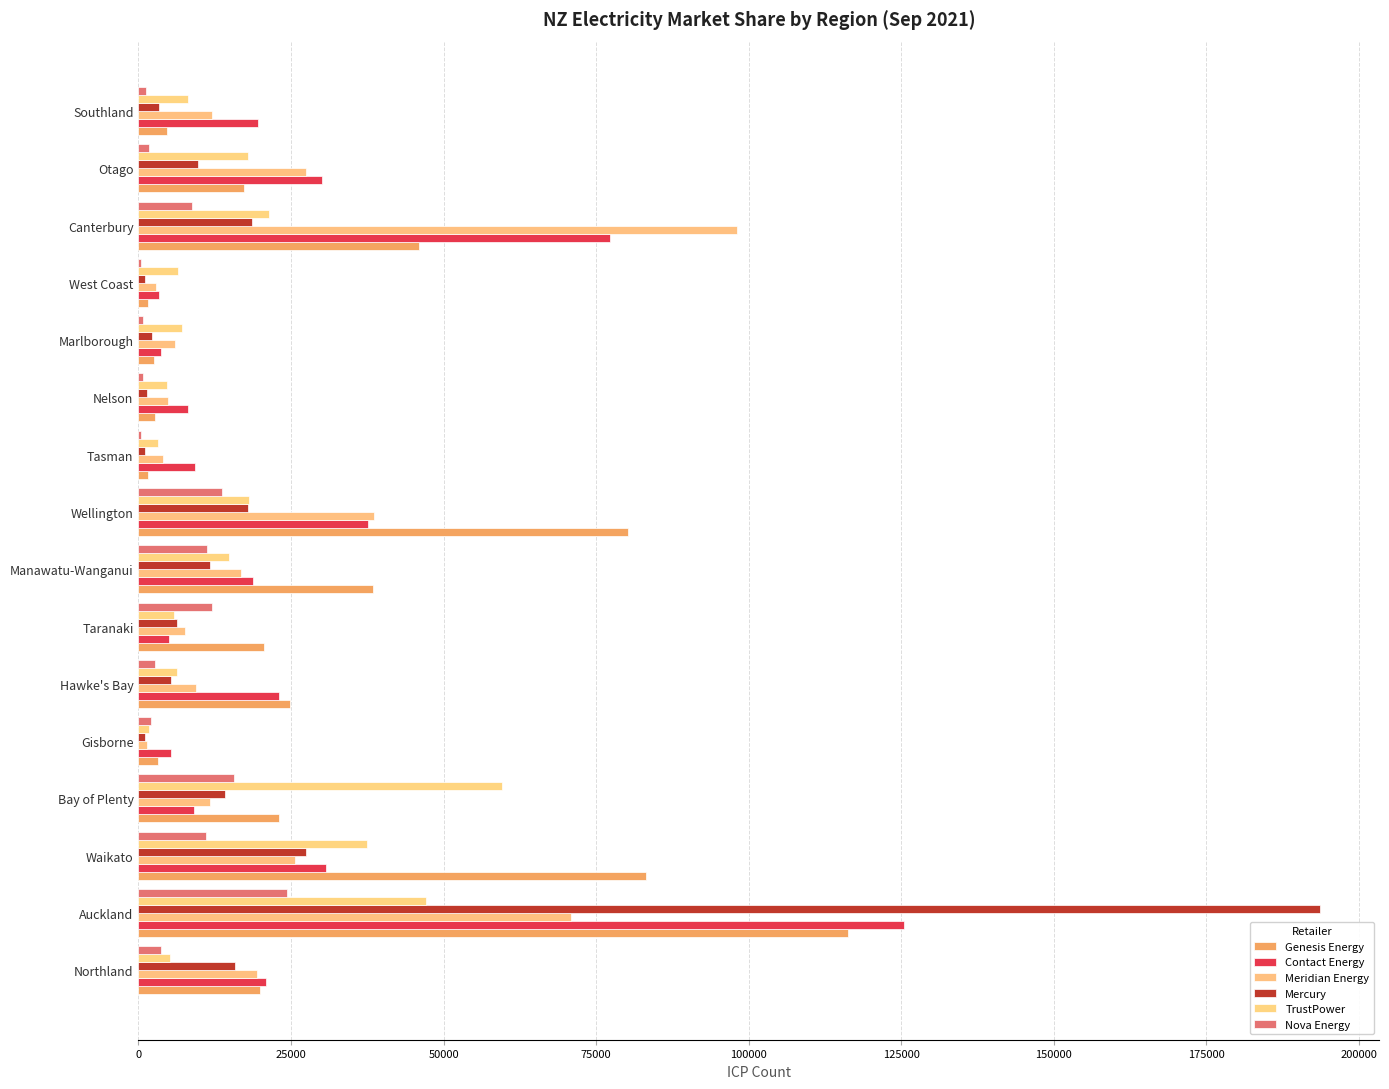

At how many categories does at least one series exceed 137664?

1